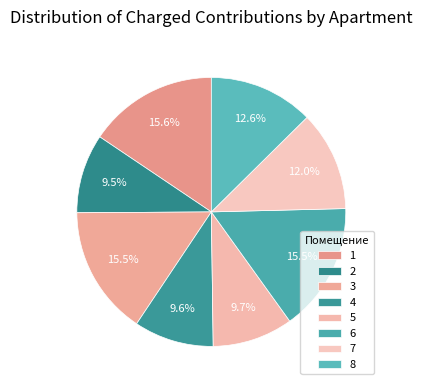

The 4 slice represents 21% of the pie. True or false?

False